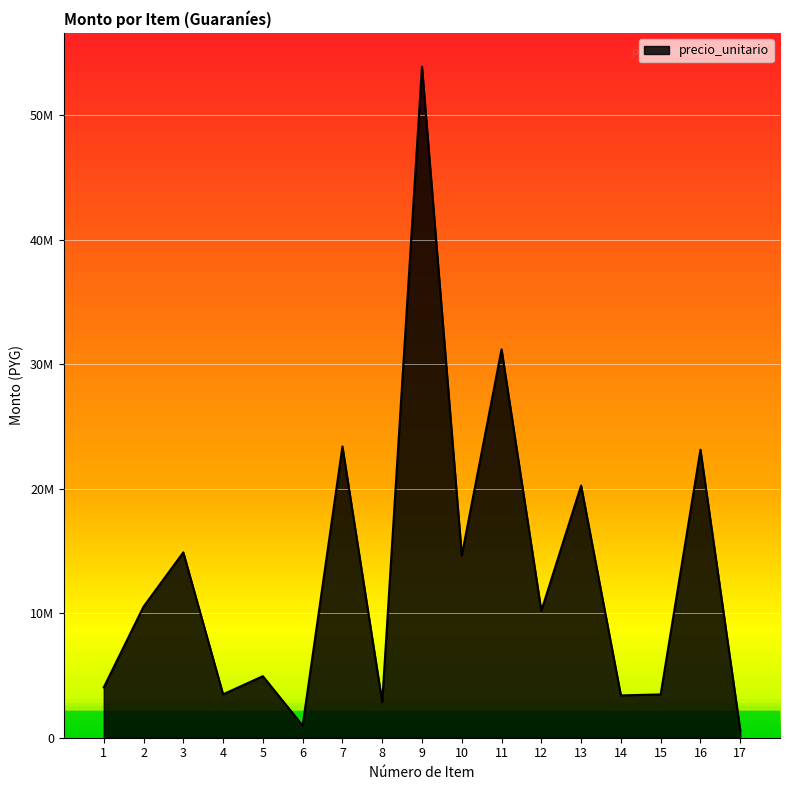

What is the change in value from 2 to 3?

+4362000